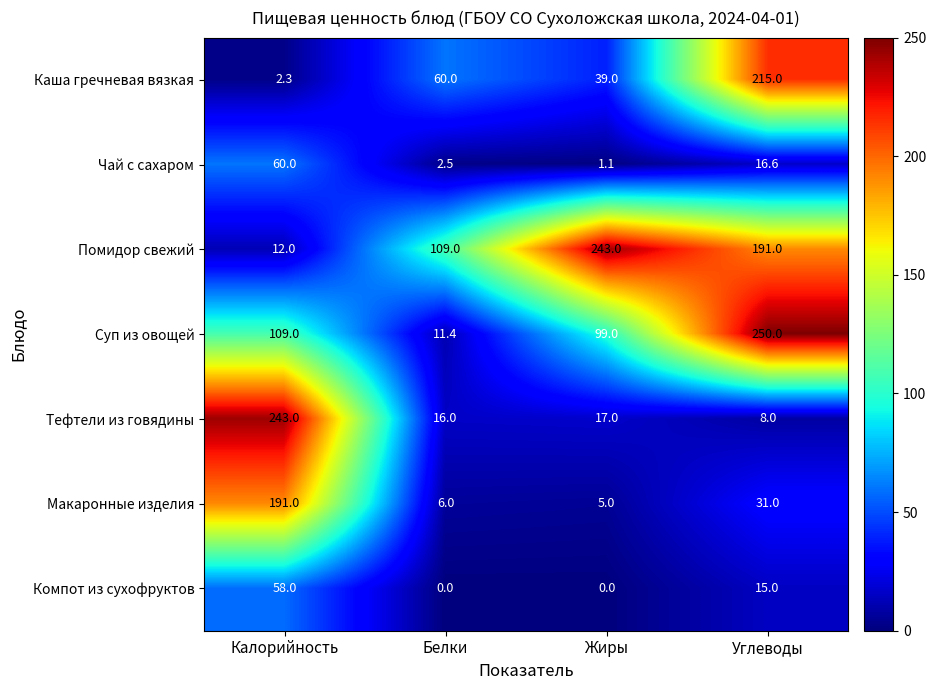

What is the difference between the highest and lowest values at Углеводы?

242.0